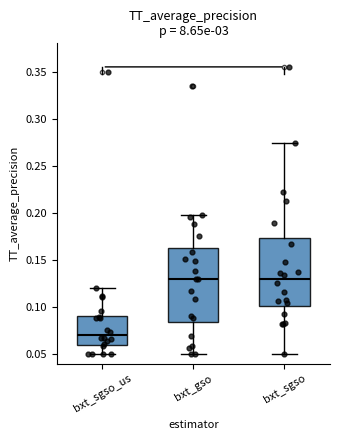

Where is the upper edge of the box for bxt_gso on the y-axis? The values are not printed on the chart, so give them approximately, as read against the axis.

0.165